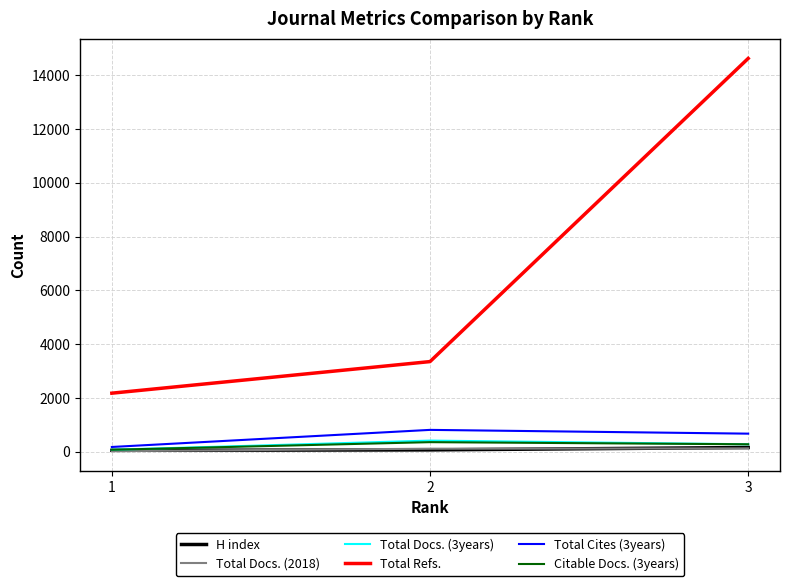

At which label does Total Docs. (3years) first exceed 282?

2